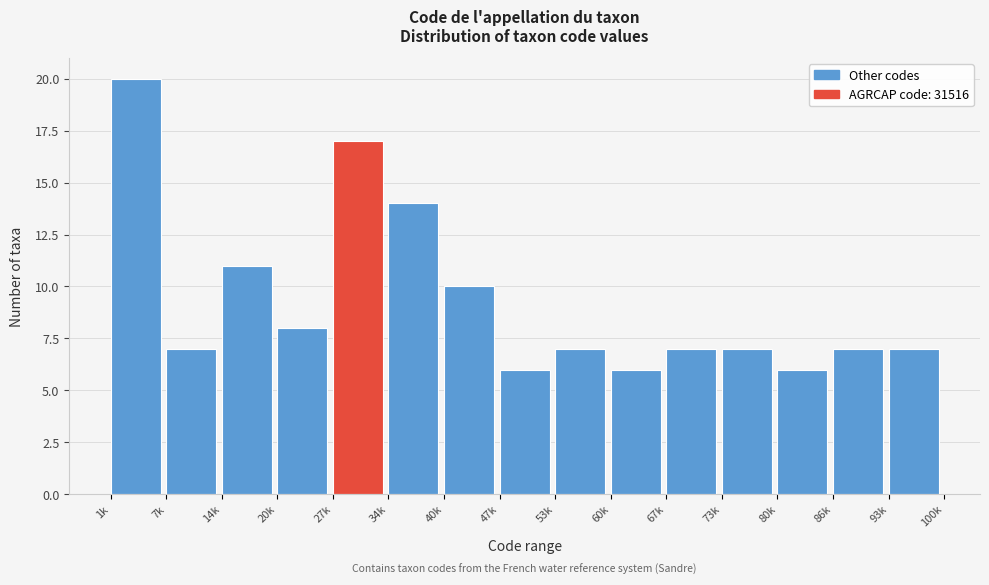

Reading left to right, extract all data points from this chart.

20	7	11	8	17	14	10	6	7	6	7	7	6	7	7